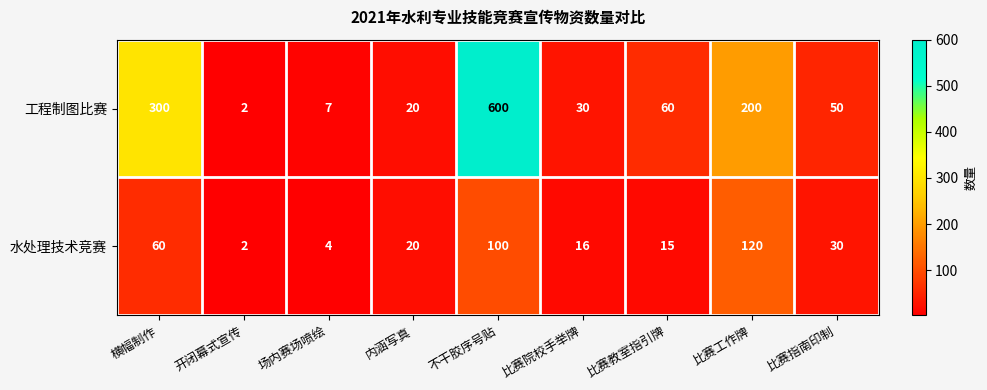

Rank the series by their maximum value, from lowest to highest.

水处理技术竞赛, 工程制图比赛